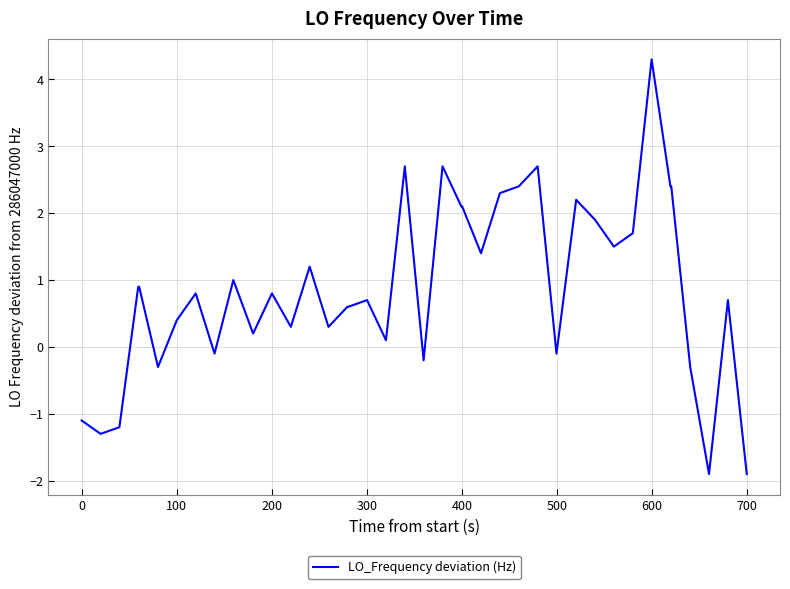

What is the difference between the maximum and minimum values?

6.2